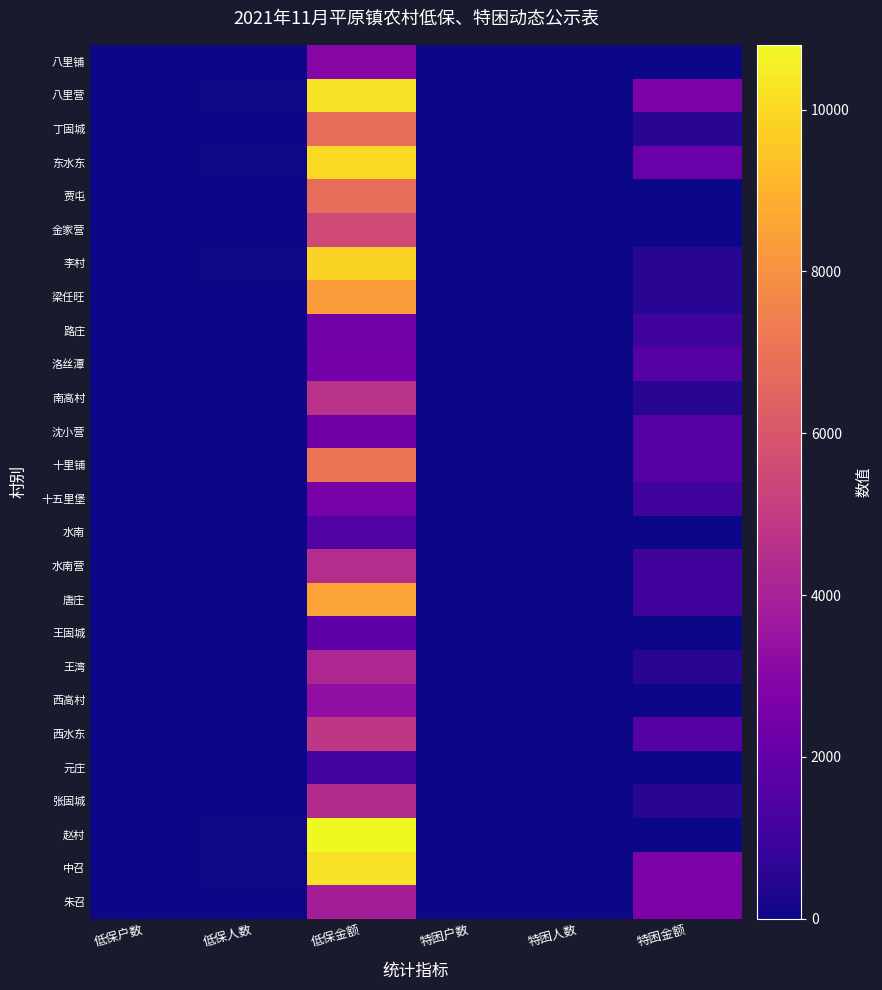

Which has a higher value, 低保金额 or 特困人数?

低保金额